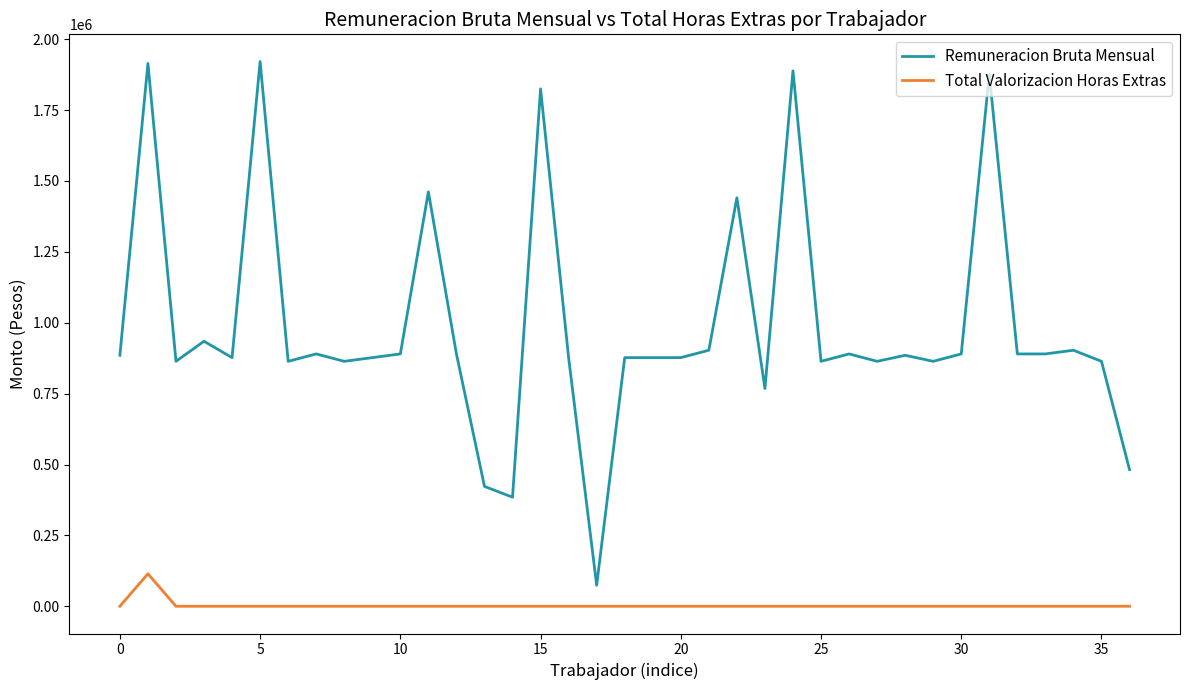

Which series has the largest total across all categories?

Remuneracion Bruta Mensual